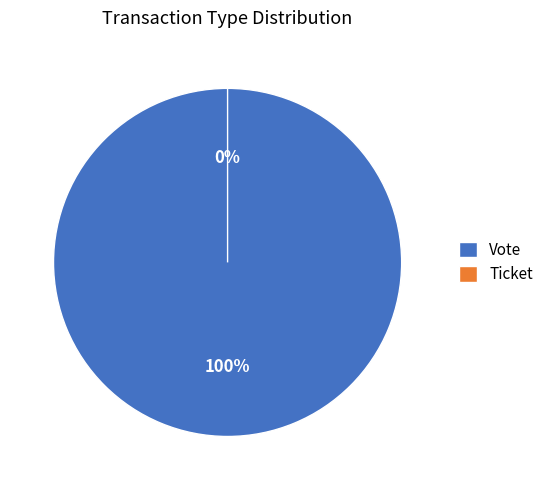

Which slice is the largest?

Vote